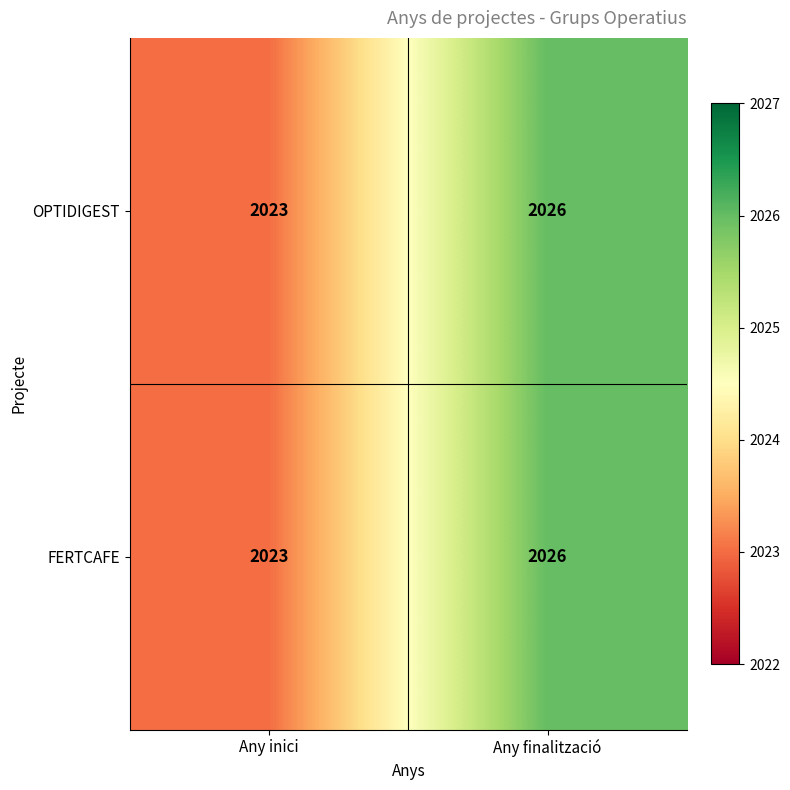

What is the sum of the FERTCAFE values at Any inici and Any finalització?

4049